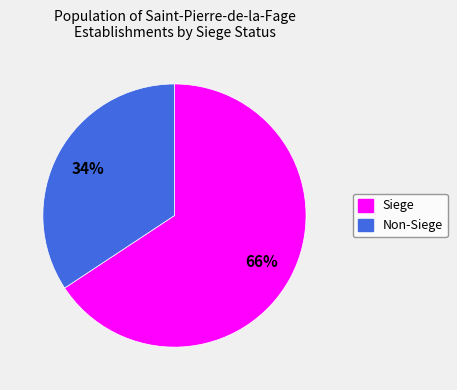

Is there any slice that represents more than half of the pie?

Yes